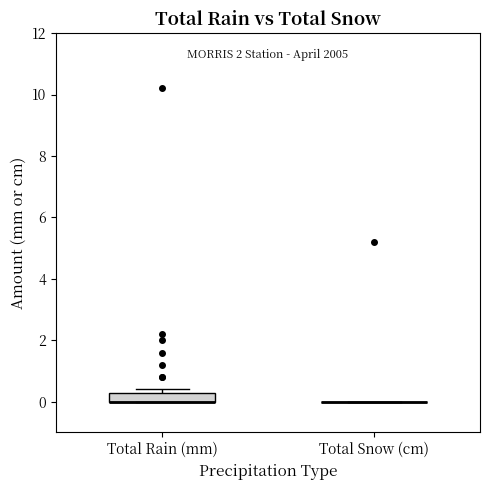

Reading left to right, read every box against the y-axis: the position of its median line, the range the box covers, and the ends of its whiskers. The values are not printed on the chart, so give them approximately, as read against the axis.

Total Rain (mm): median 0.0 (drawn on the box's lower edge), box 0.0 to 0.4, whiskers 0.0 to 0.4 (just above the box's upper edge)
Total Snow (cm): box collapsed to a line at 0.0, whiskers 0.0 to 0.0